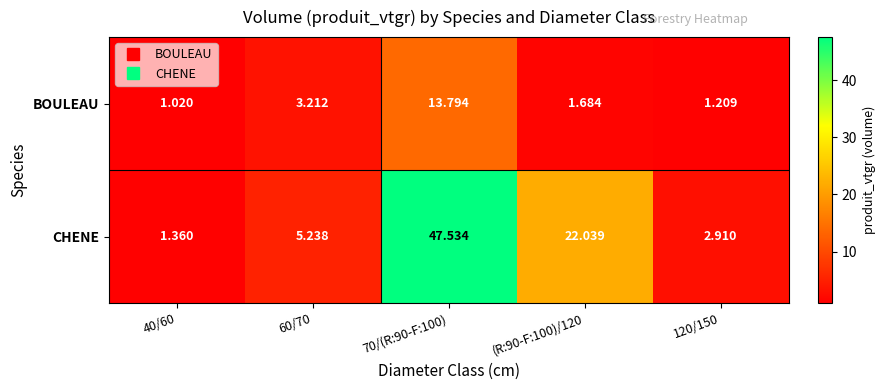

Which series has the largest total across all categories?

CHENE